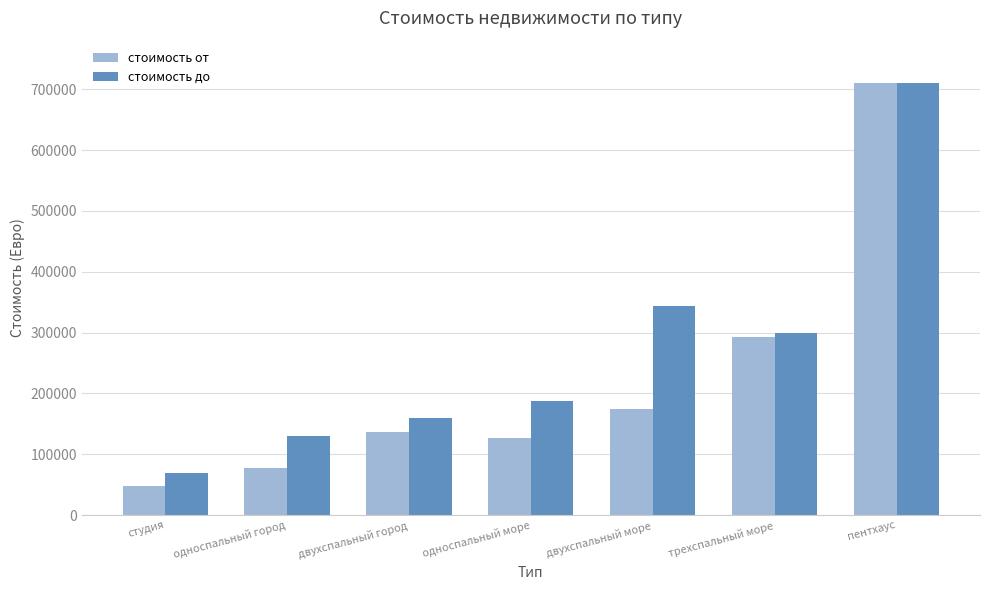

The стоимость от series shows 47375 at студия. True or false?

True